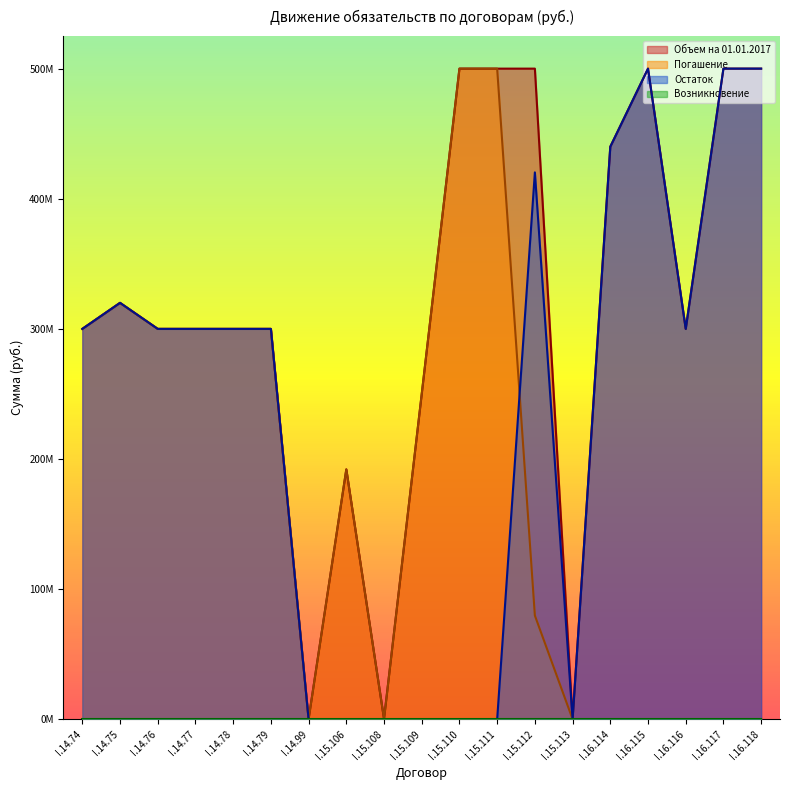

Count the Объем на 01.01.2017 values in the range 250000000 to 500000000.

15